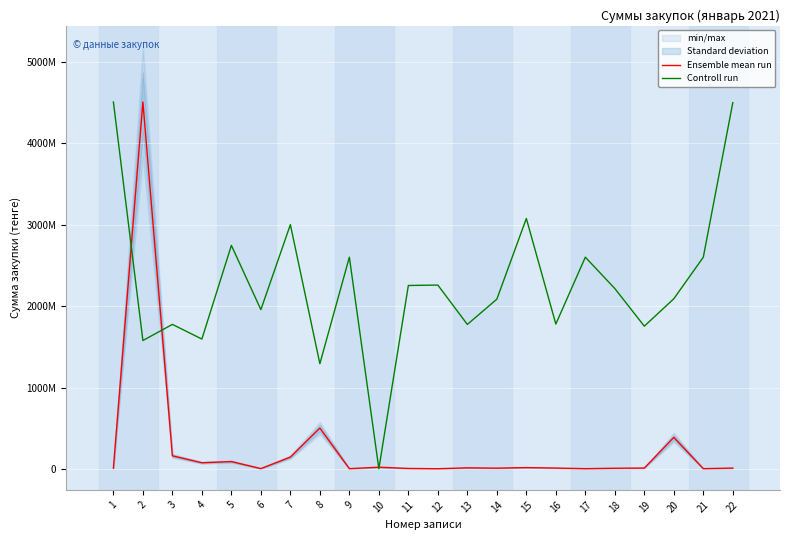

Which series has the largest total across all categories?

Controll run